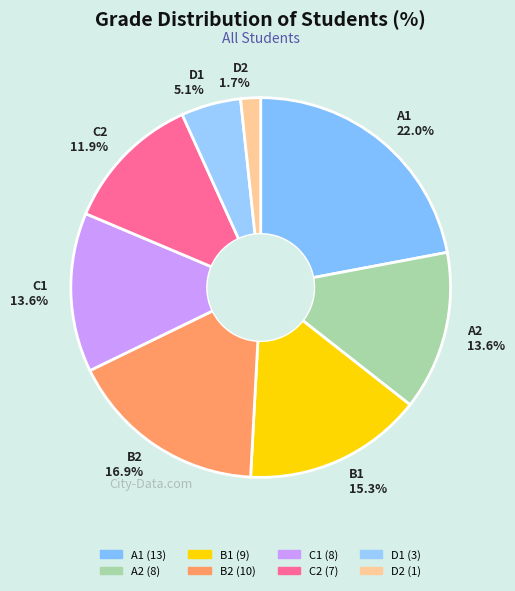

Does A2 account for over 50% of the chart?

No